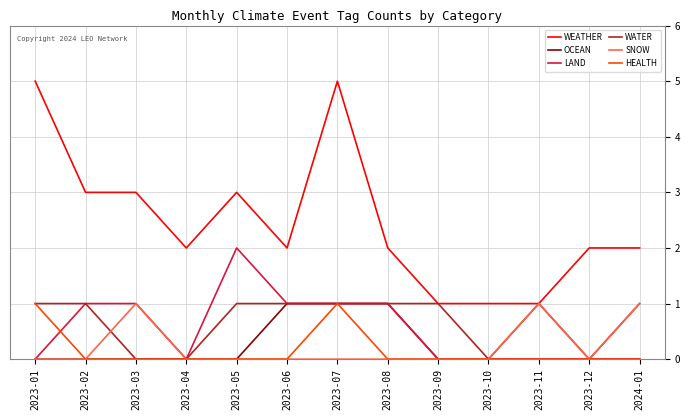

True or false: WATER has a value of 2 at 2023-05.

False